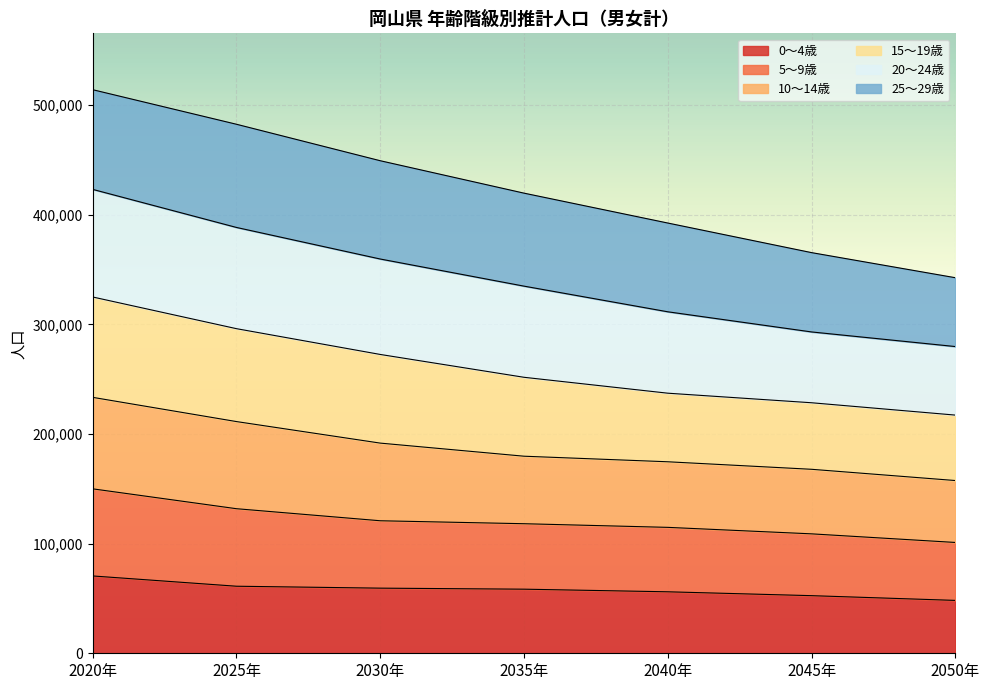

True or false: 0～4歳 and 20～24歳 intersect in this chart.

False